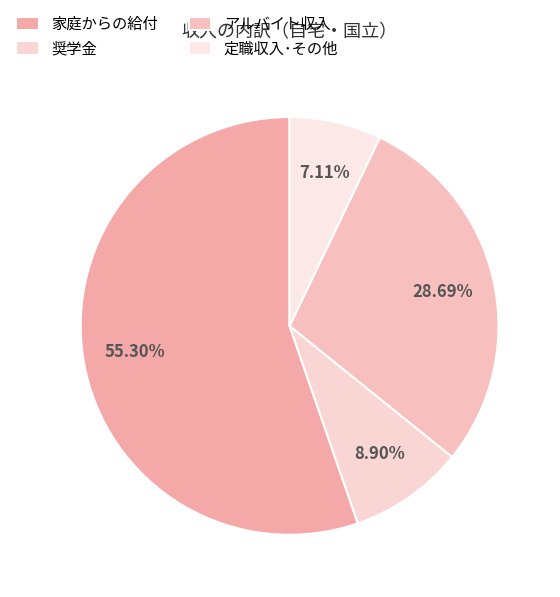

Which slice is the smallest?

定職収入･その他